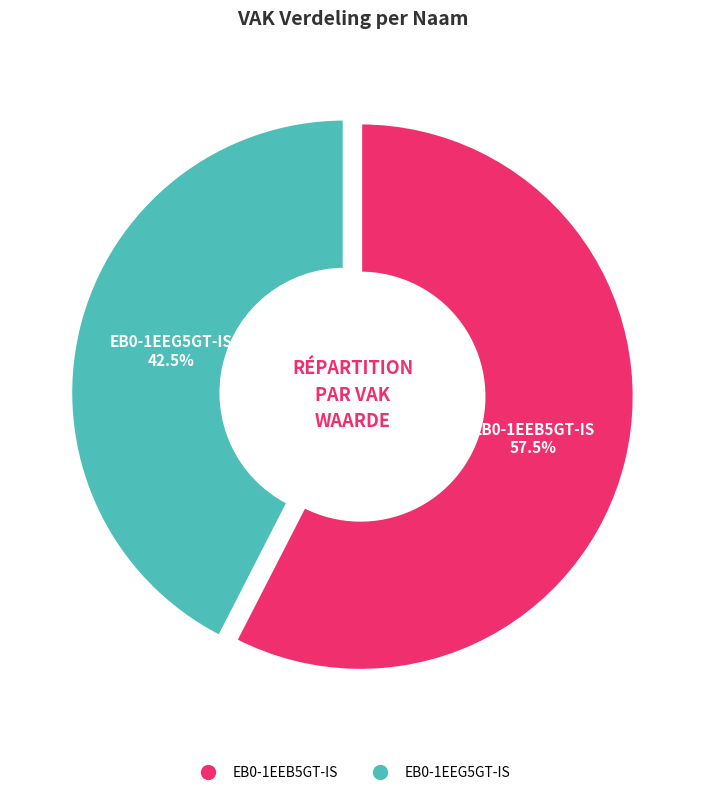

What is the total percentage of EB0-1EEG5GT-IS and EB0-1EEB5GT-IS?

100.0%